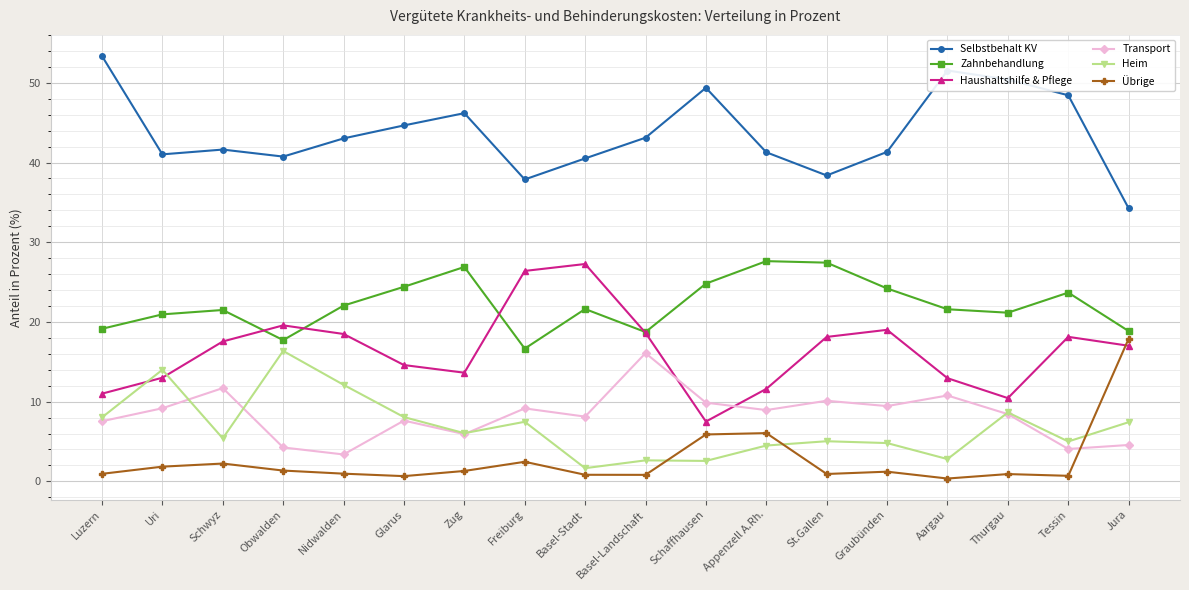

What is the average value of the Transport series?

8.3